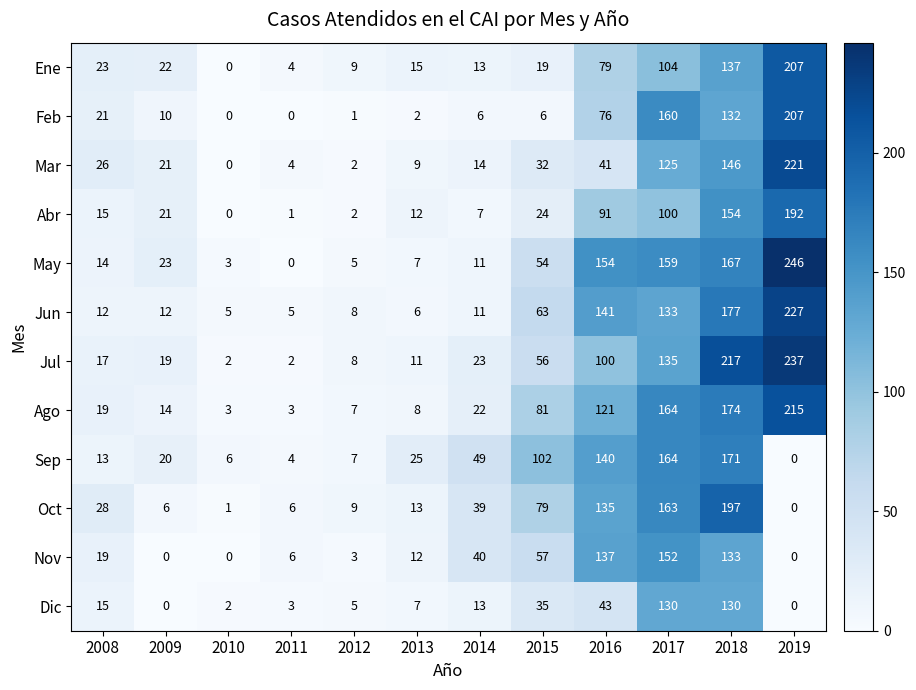

Which category has the highest value across all series?

2019